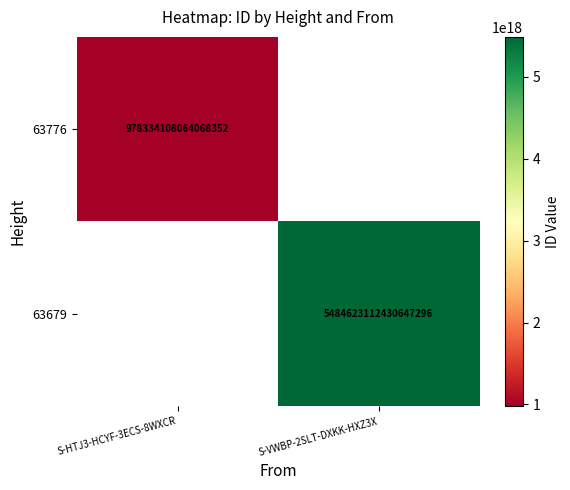

True or false: 63776 has a value of 978334108064068352 at S-HTJ3-HCYF-3ECS-8WXCR.

True